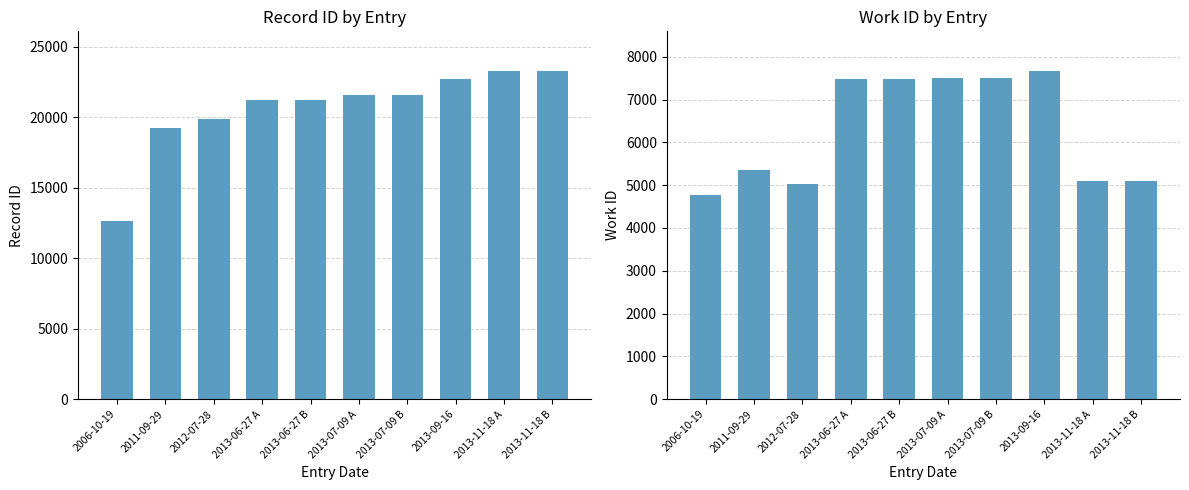

Reading left to right, what are all the values shown in this chart?

id: 12608	19246	19903	21205	21206	21547	21560	22736	23300	23301
work_id: 4762	5345	5033	7486	7486	7515	7516	7674	5107	5107